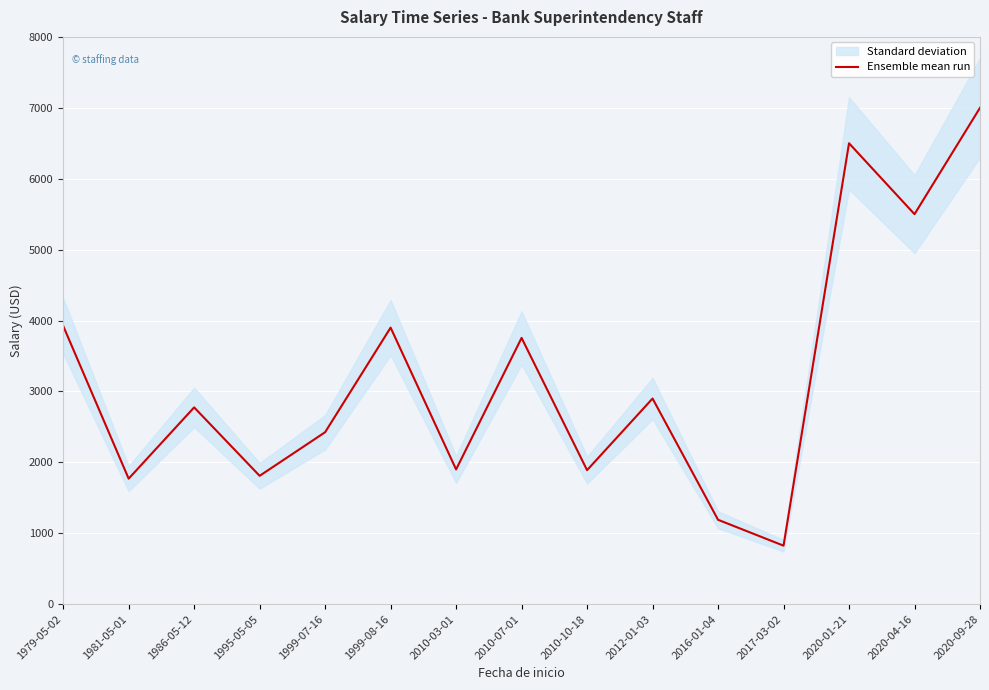

What is the difference between the maximum and second lowest values?

5810